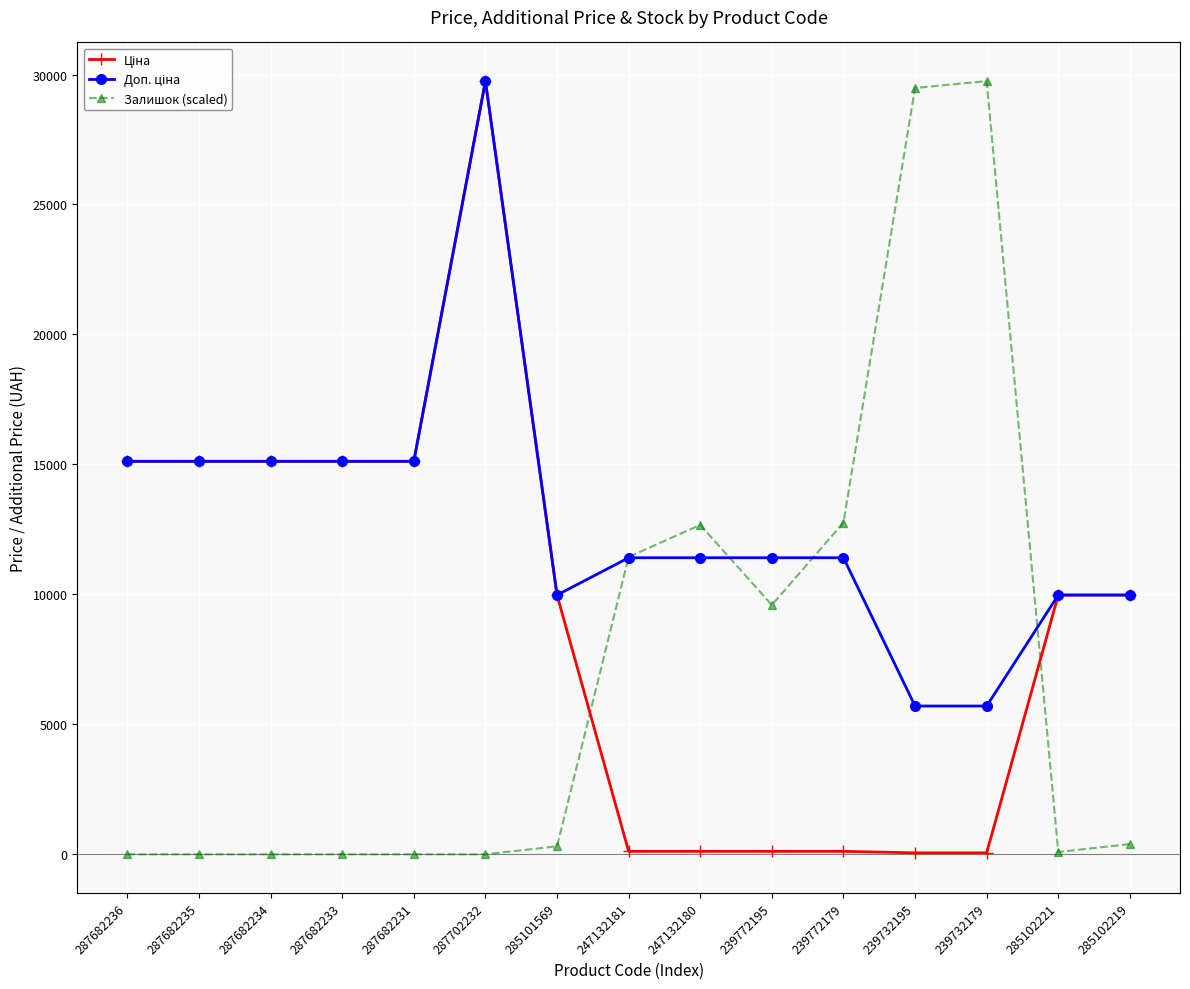

Count the number of data series in this chart.

3